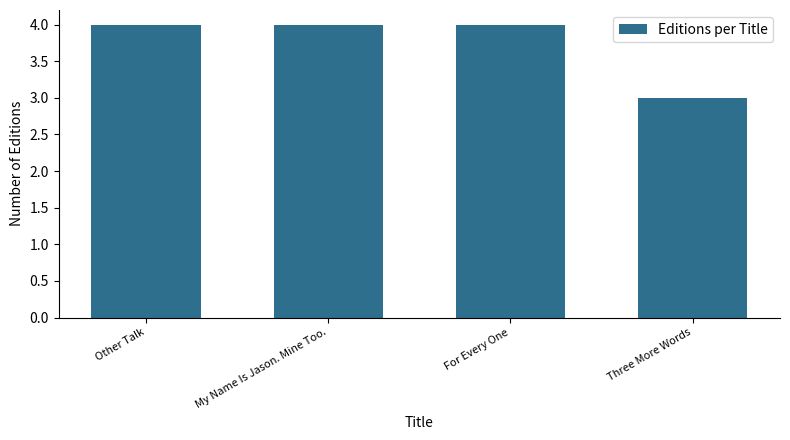

Is it true that the value at Three More Words is 3?

True